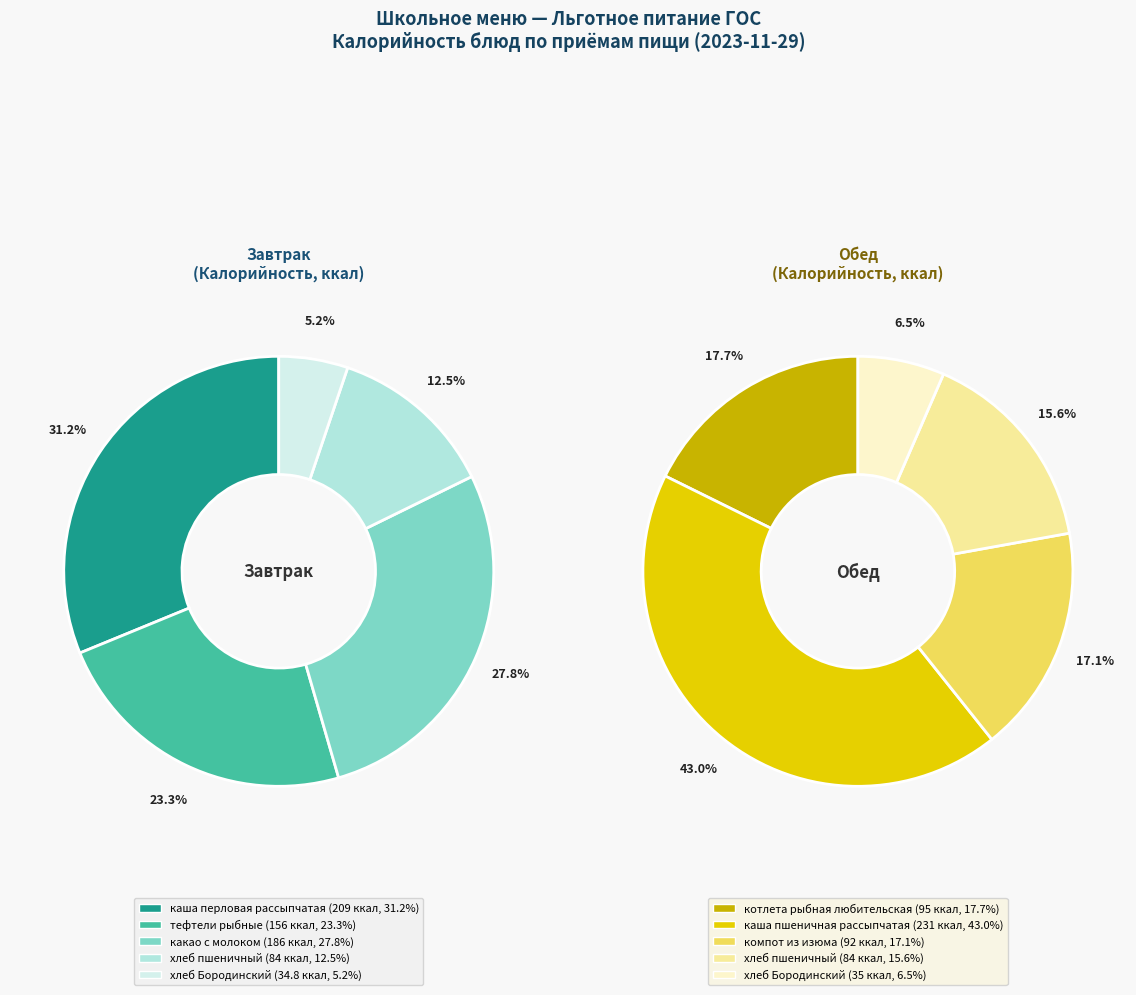

The 2 slice represents 17% of the pie. True or false?

True